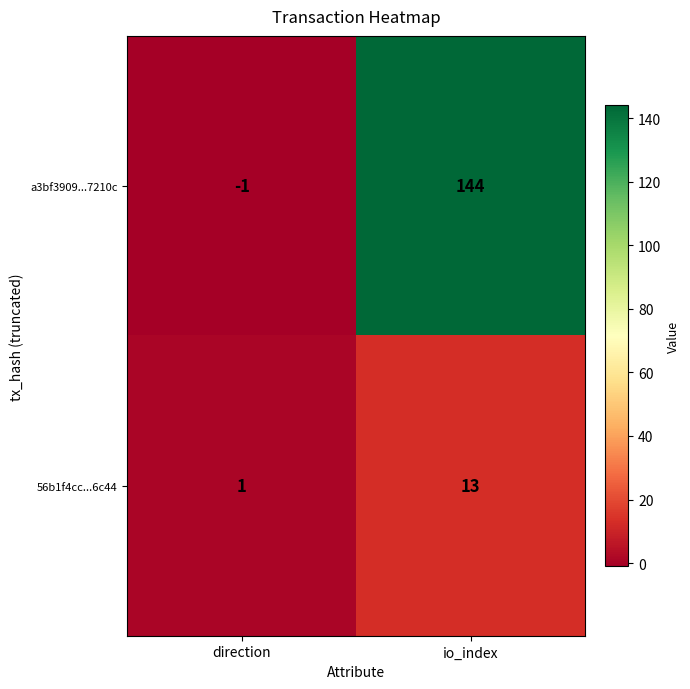

Count the number of data series in this chart.

2